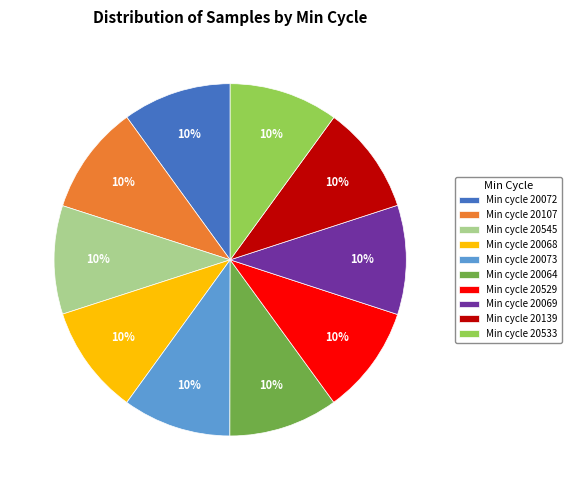

Is Min cycle 20107 the majority of the pie?

No